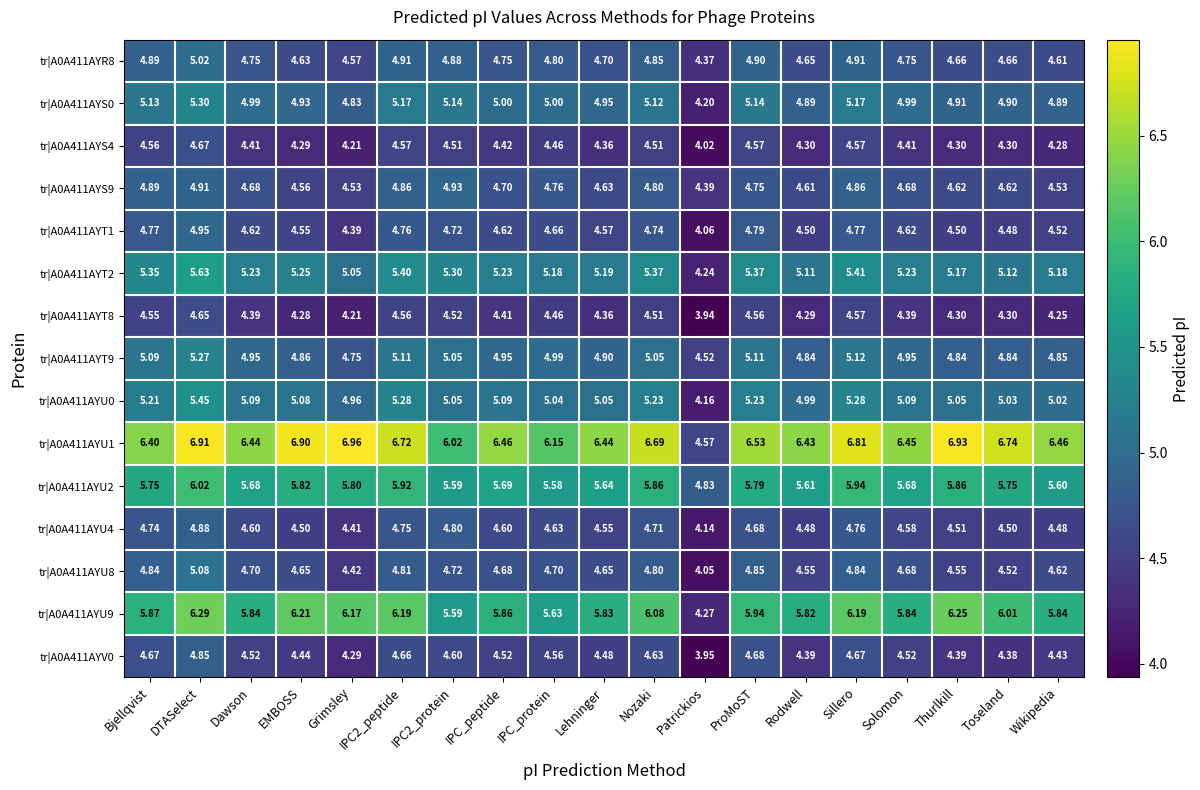

Where is tr|A0A411AYU1 nearest to the value 5?

Patrickios